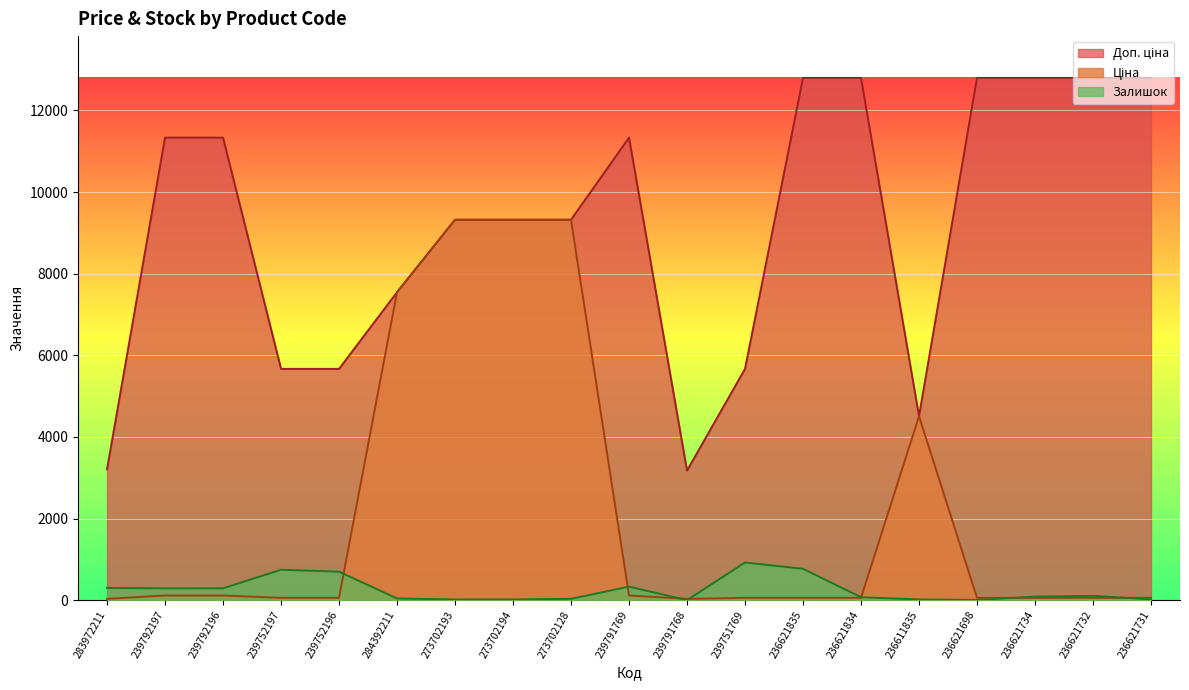

True or false: Залишок and Доп. ціна intersect in this chart.

False